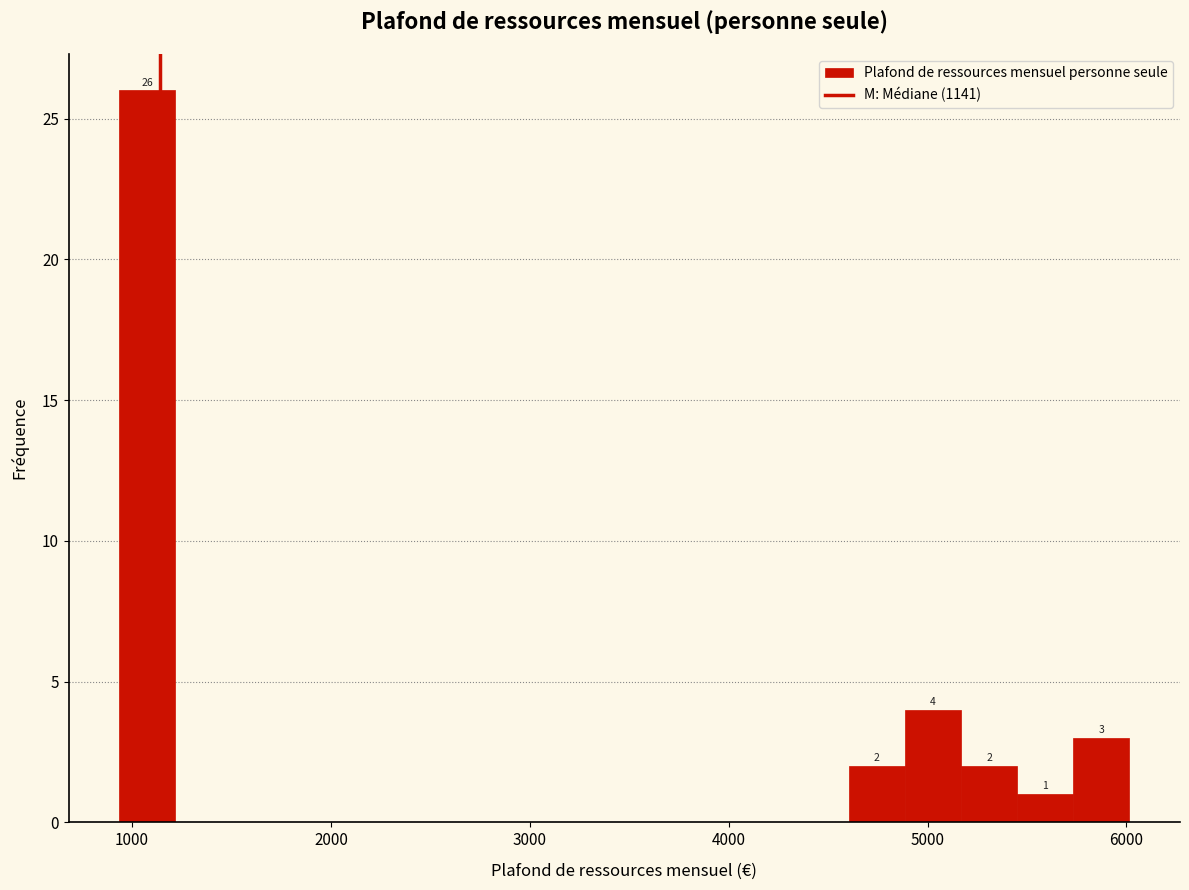

Around what value on the x-axis is the tallest bar? Give the approximate position of its centre, as read against the axis.

1100